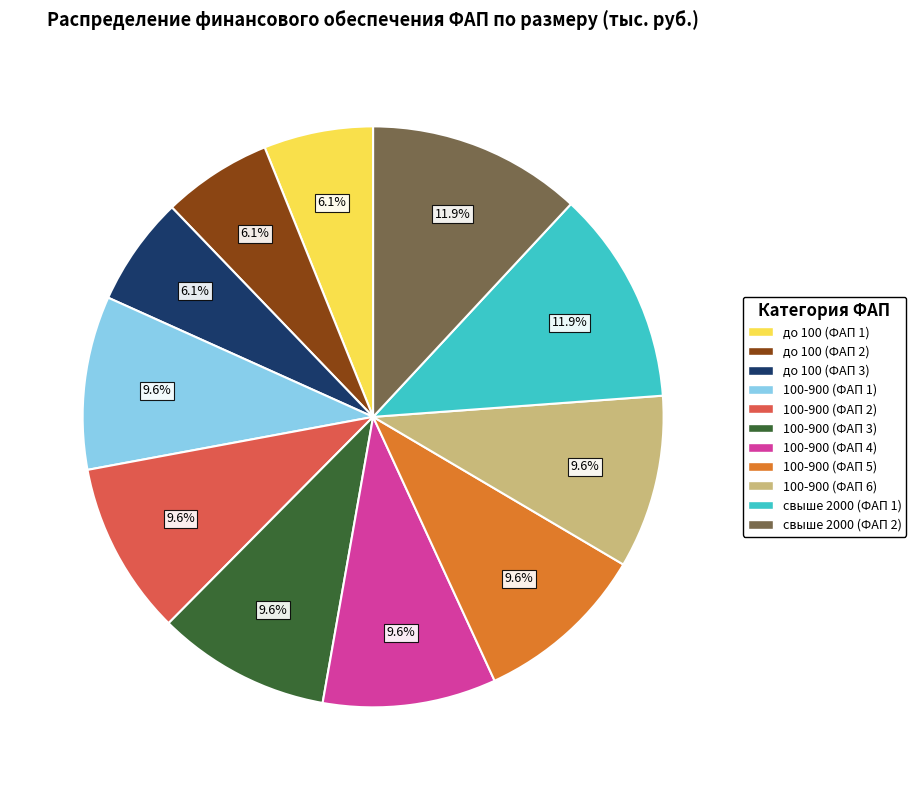

To the nearest percent, what portion does до 100 (ФАП 3) represent?

6%